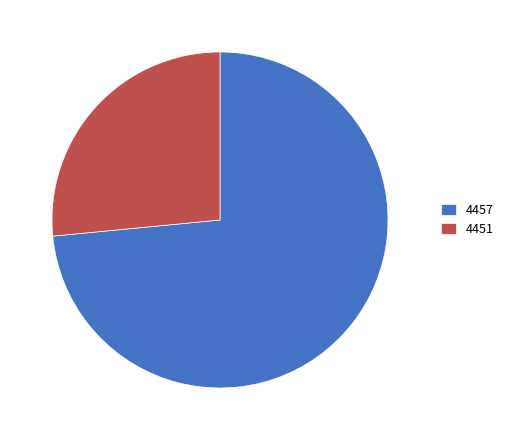

Rank the categories by value from lowest to highest.

4451, 4457